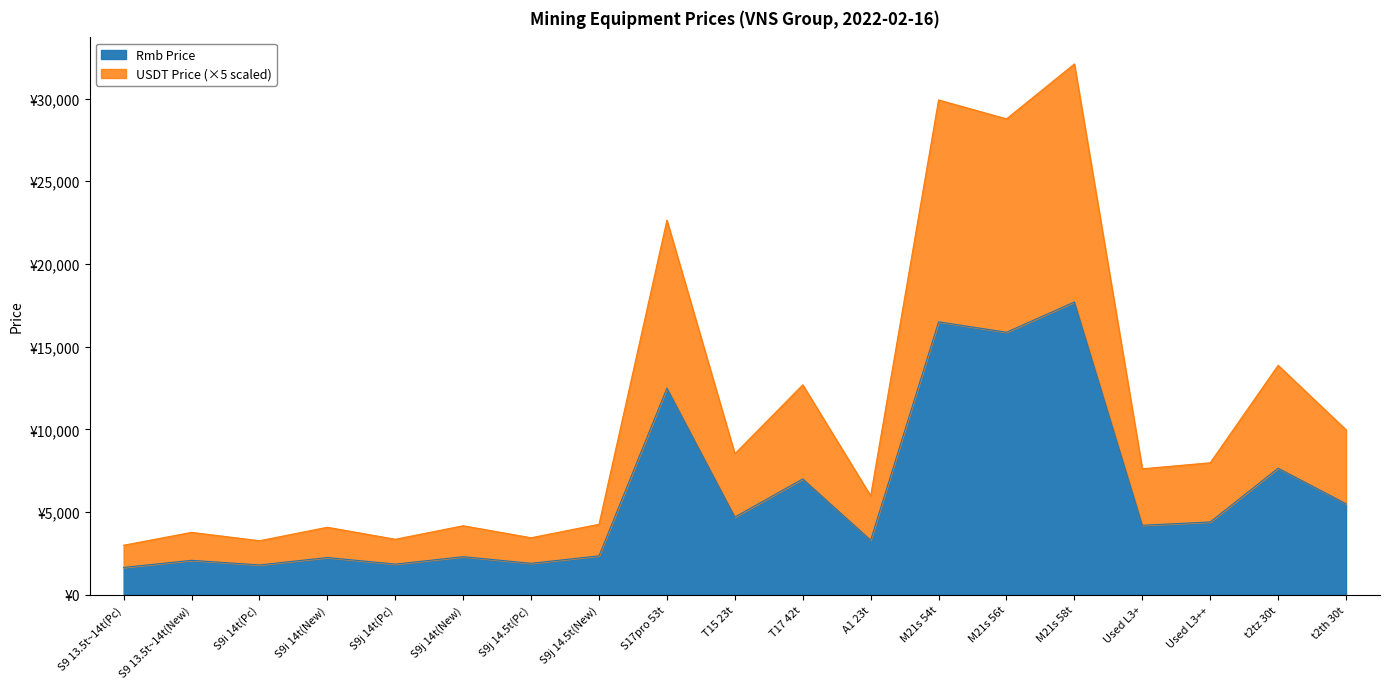

Is the value of USDT Price at S9j 14t(New) greater than the value of Rmb Price at T15 23t?

No